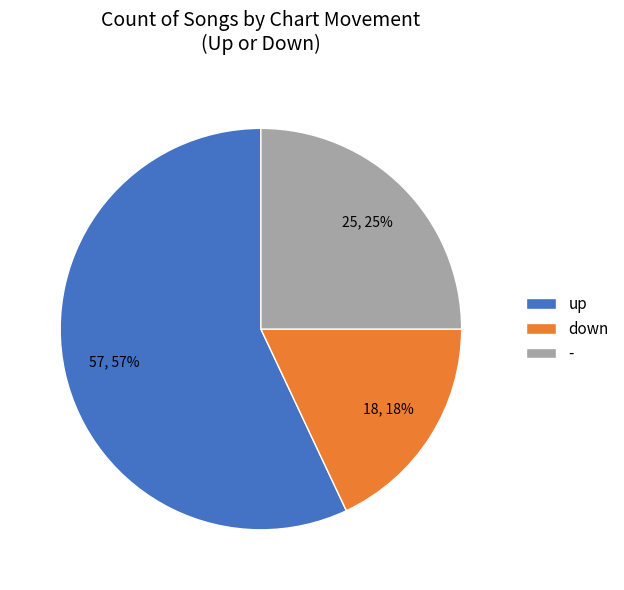

Which slice is the smallest?

down